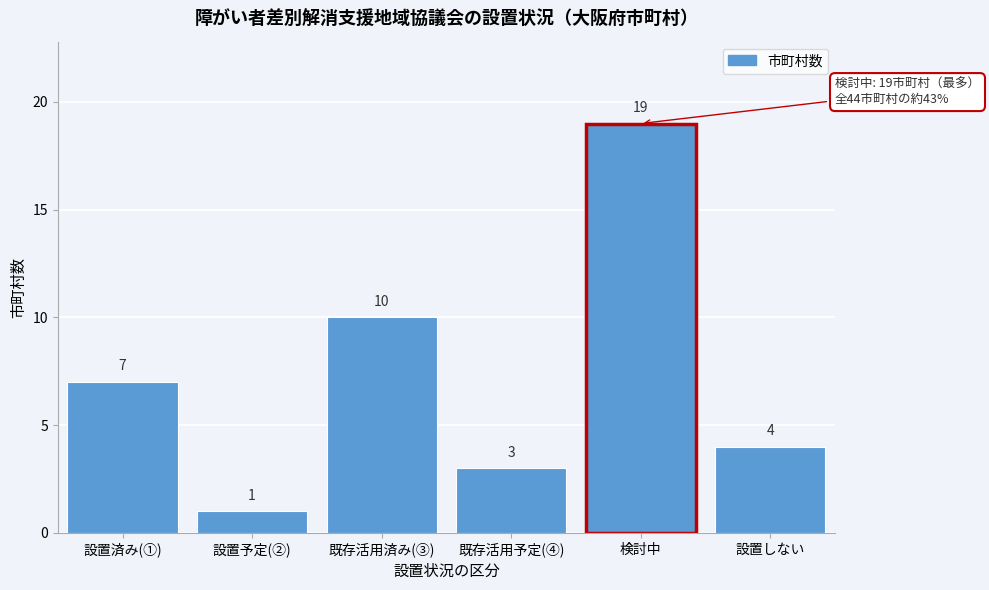

Reading right to left, extract all data points from this chart.

設置しない=4	検討中=19	既存活用予定(④)=3	既存活用済み(③)=10	設置予定(②)=1	設置済み(①)=7